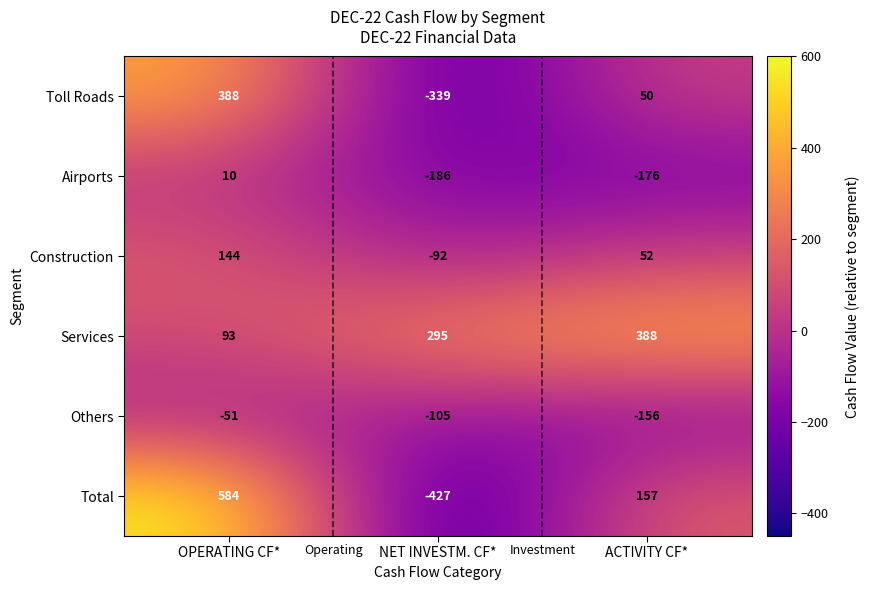

Reading right to left, list all the values displayed in this chart.

Toll Roads: ACTIVITY CF*=50	NET INVESTM. CF*=-339	OPERATING CF*=388
Airports: ACTIVITY CF*=-176	NET INVESTM. CF*=-186	OPERATING CF*=10
Construction: ACTIVITY CF*=52	NET INVESTM. CF*=-92	OPERATING CF*=144
Services: ACTIVITY CF*=388	NET INVESTM. CF*=295	OPERATING CF*=93
Others: ACTIVITY CF*=-156	NET INVESTM. CF*=-105	OPERATING CF*=-51
Total: ACTIVITY CF*=157	NET INVESTM. CF*=-427	OPERATING CF*=584